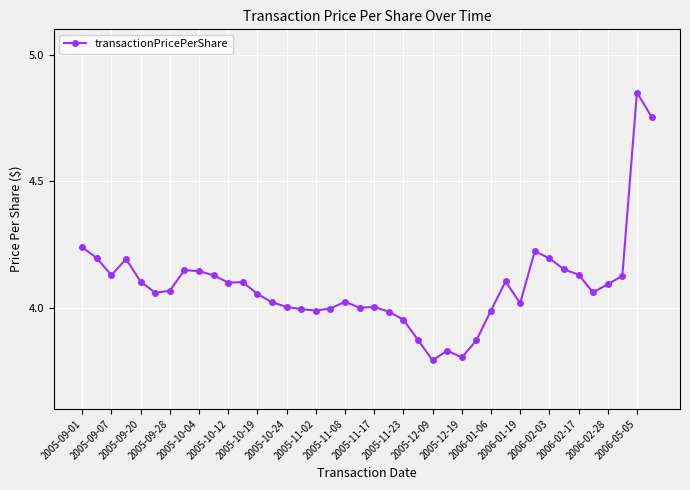

What is the difference between the maximum and minimum values?

1.1